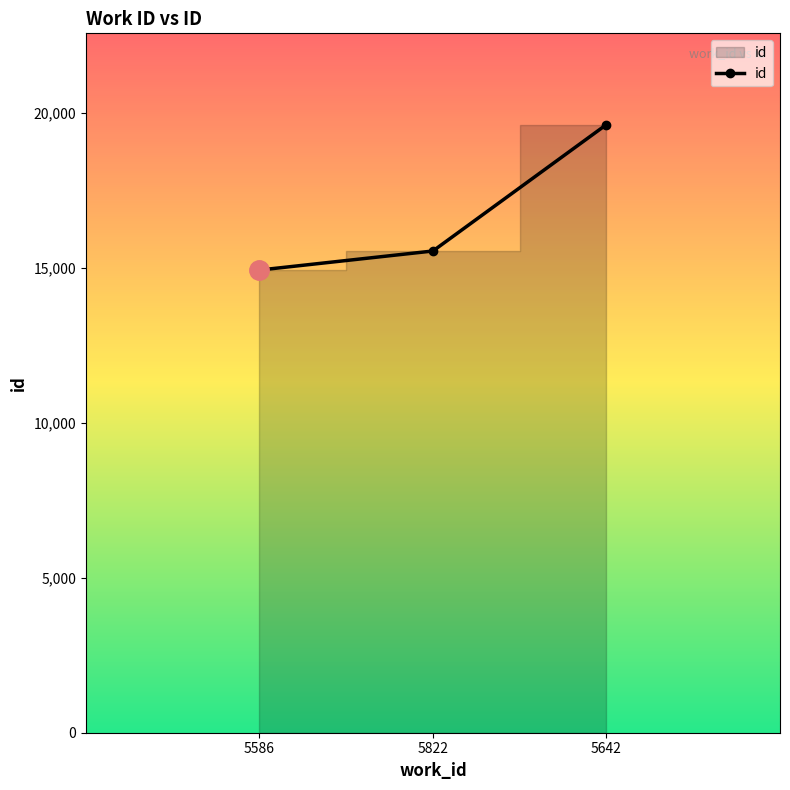

How many lines are shown in the chart?

1